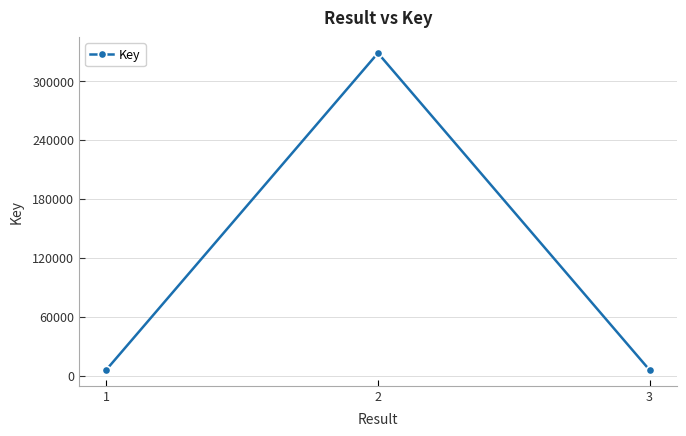

What is the average value?

113350